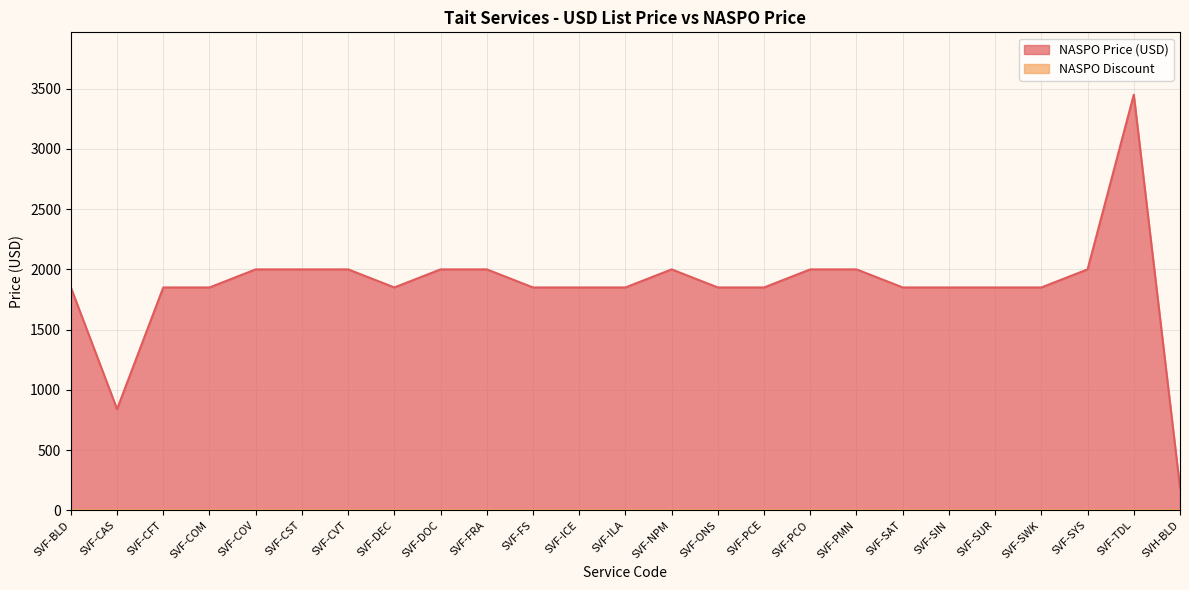

Count the number of values greater than 1850.

10